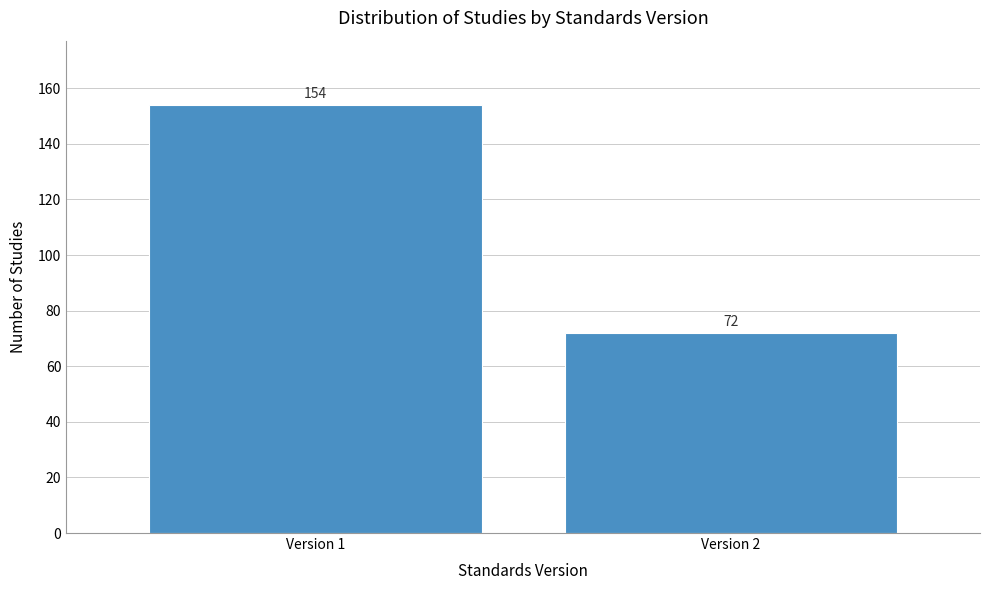

Reading left to right, extract all data points from this chart.

154	72